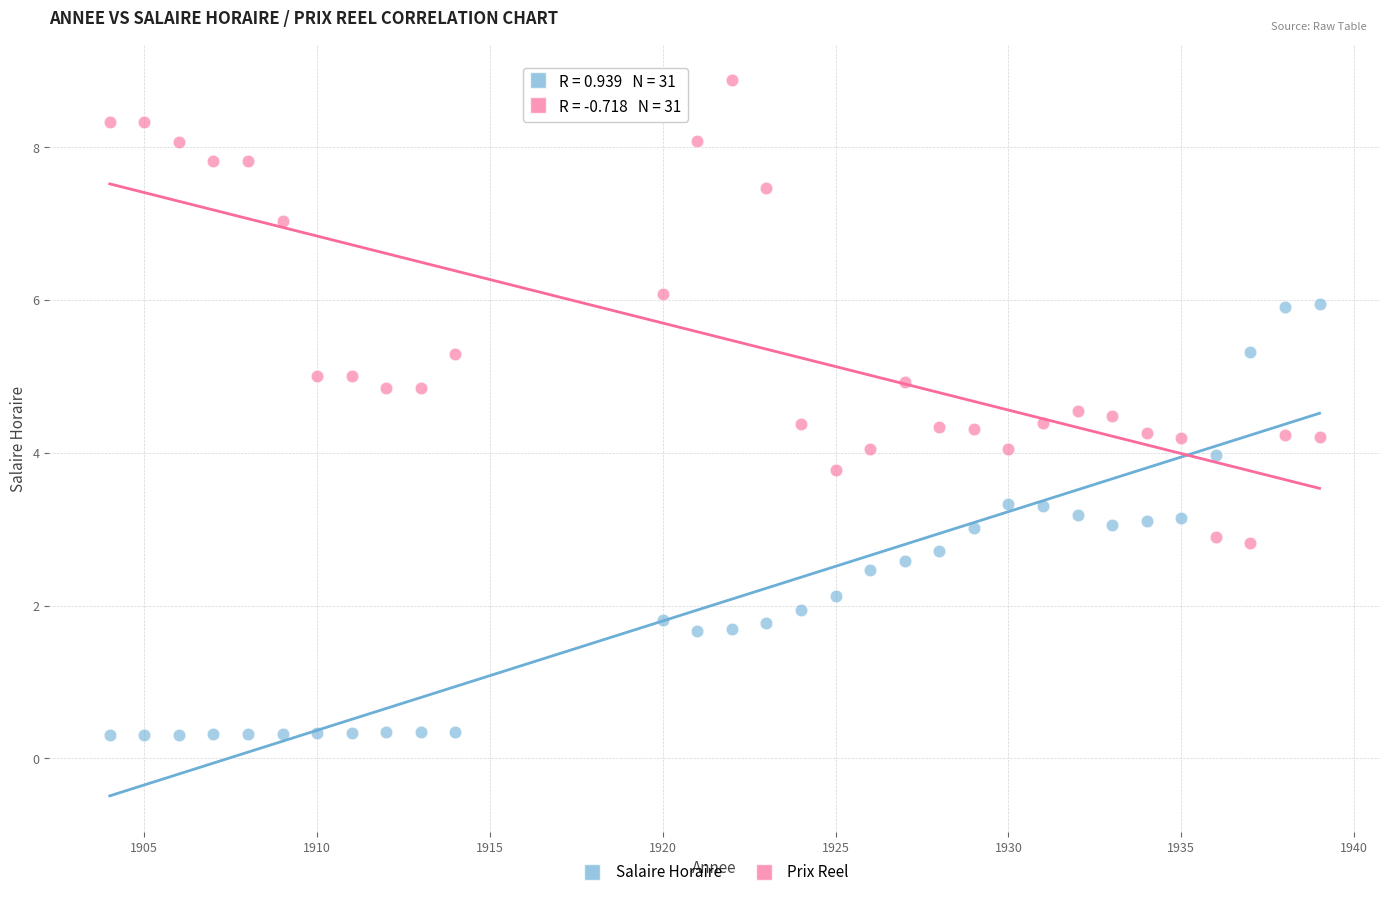

Across all data points, what is the range of X values (max minus min)?

35.0